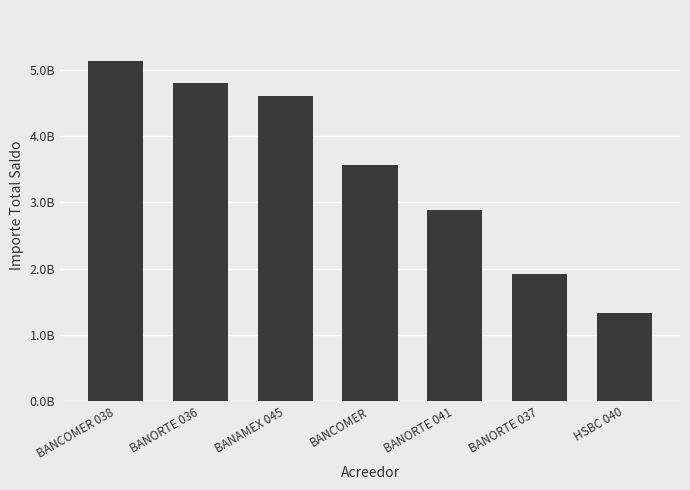

Where is the data nearest to the value 3227047028?

BANCOMER